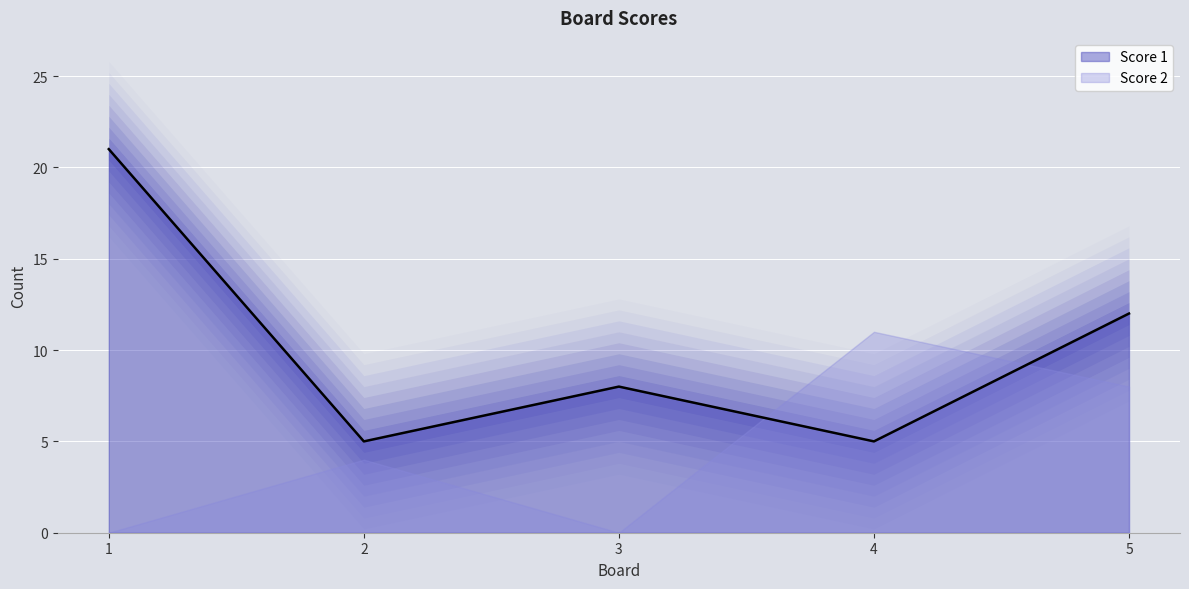

What is the greatest value displayed?

21